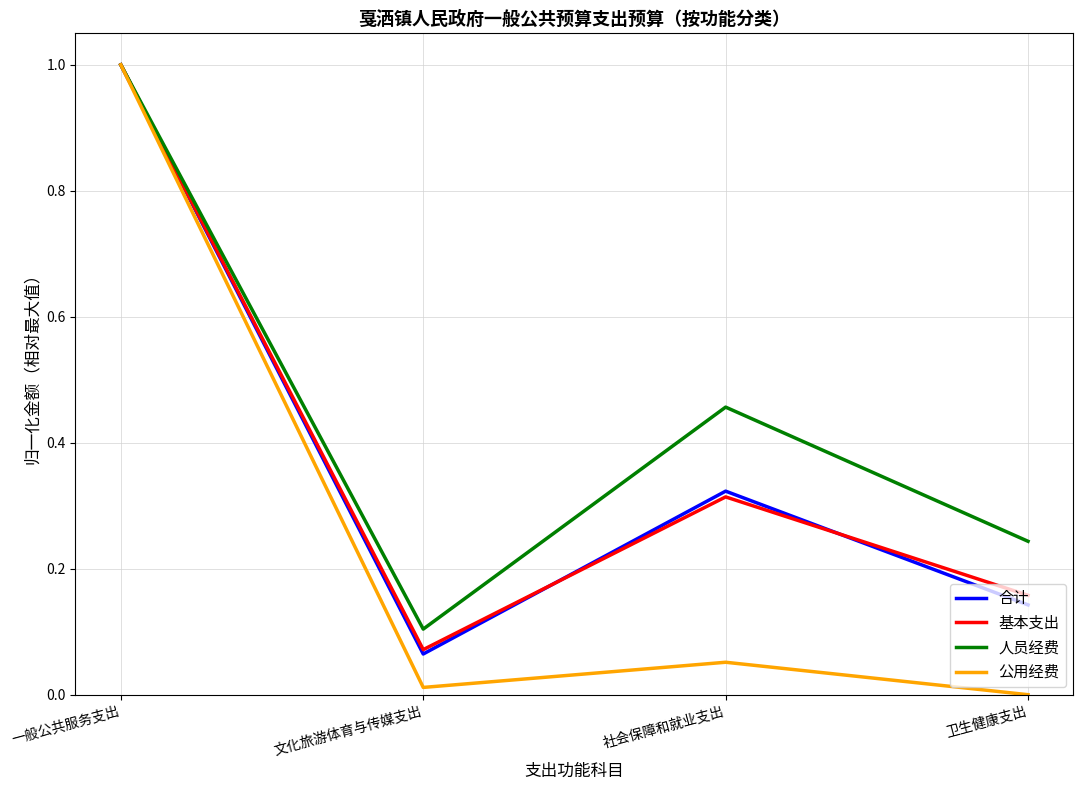

Between 文化旅游体育与传媒支出 and 社会保障和就业支出, which series saw the biggest shift?

人员经费